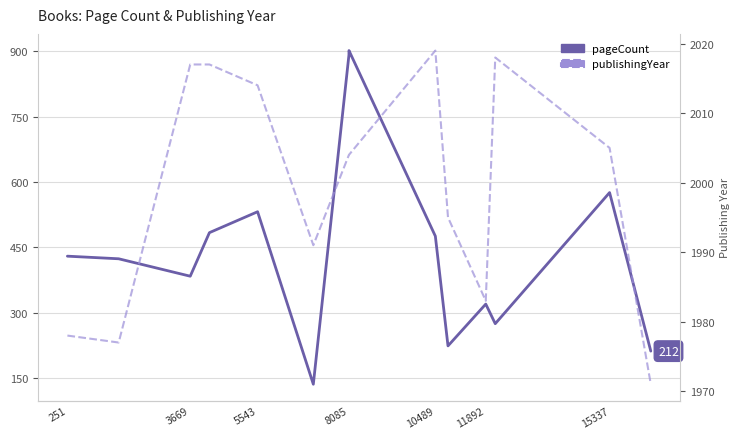

Which series has the widest spread of values?

pageCount